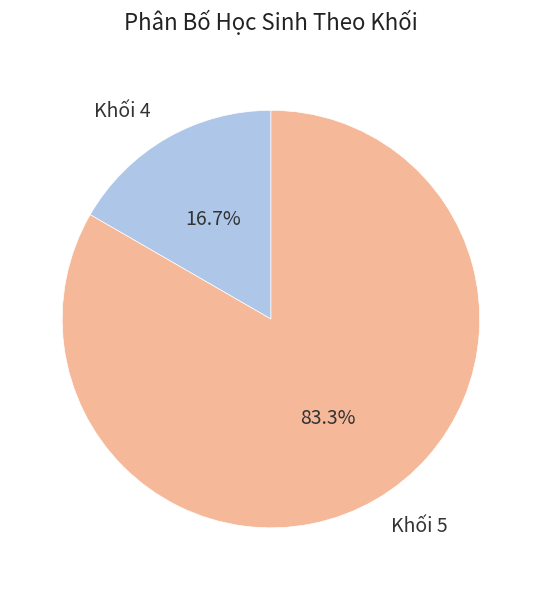

How many segments does this pie chart have?

2